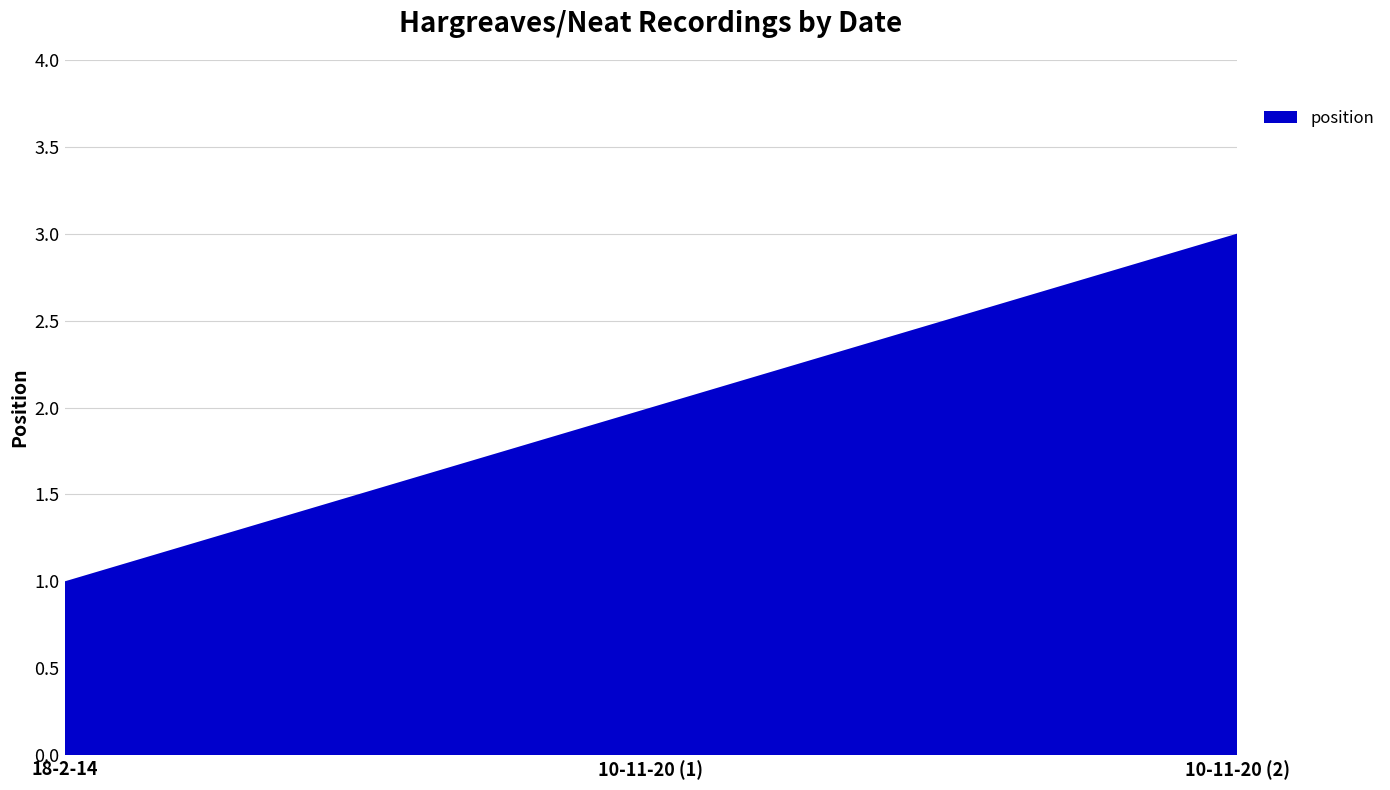

Reading left to right, what are all the values shown in this chart?

18-2-14=1	10-11-20 (1)=2	10-11-20 (2)=3